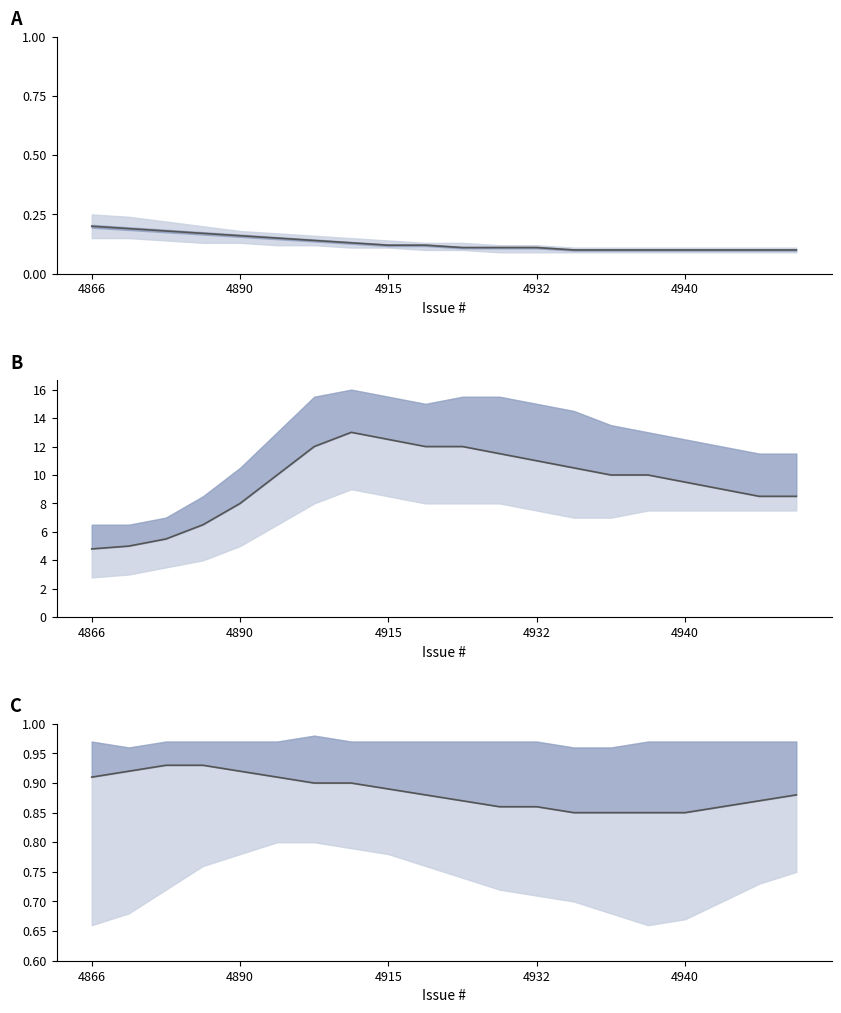

At which category does the chart reach its minimum across all series?

13